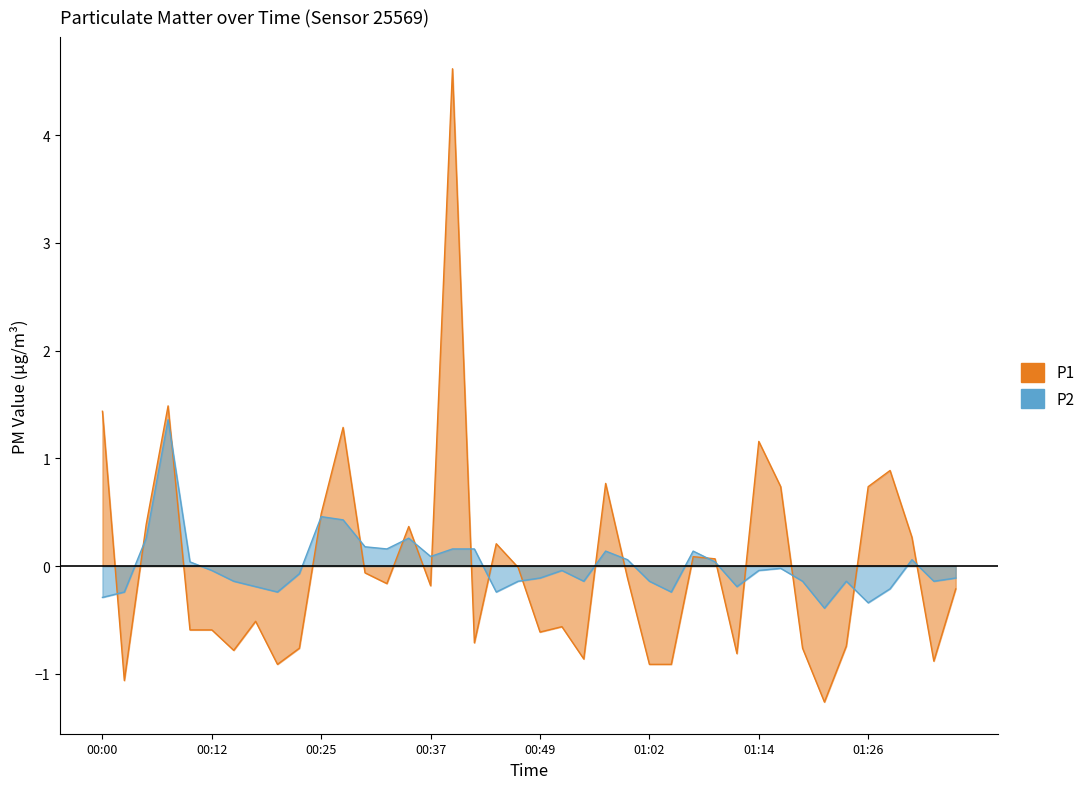

In P2, how many points are lower than both neighbors (excluding endpoints)?

10